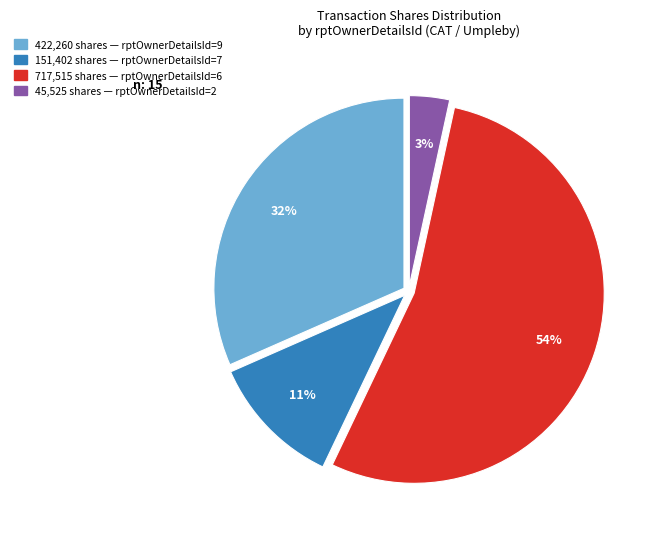

To the nearest percent, what is the average slice percentage?

25%